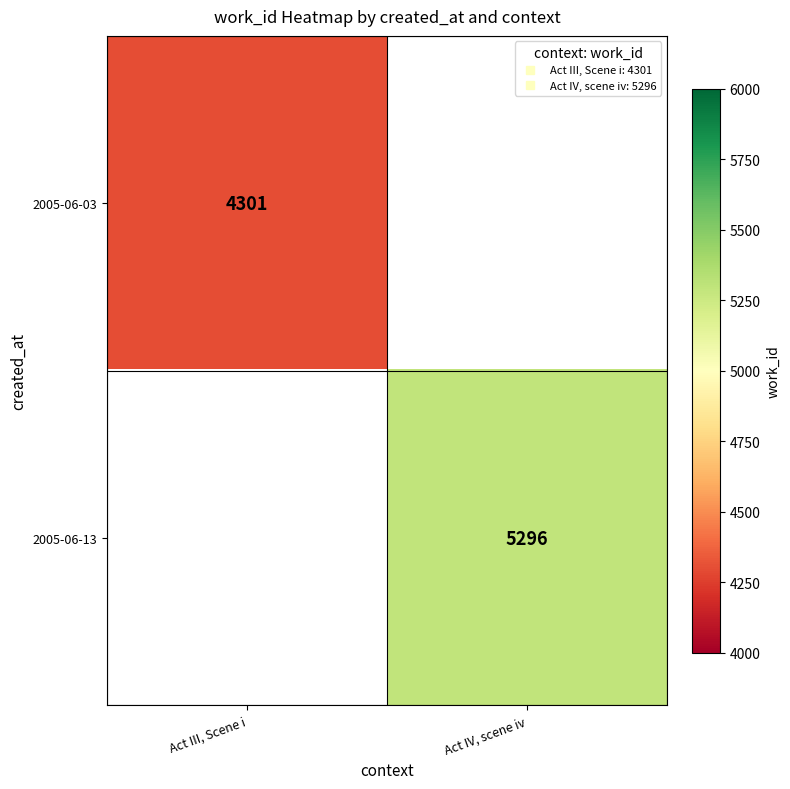

Rank the categories by 2005-06-13 value from highest to lowest.

Act III, Scene i, Act IV, scene iv